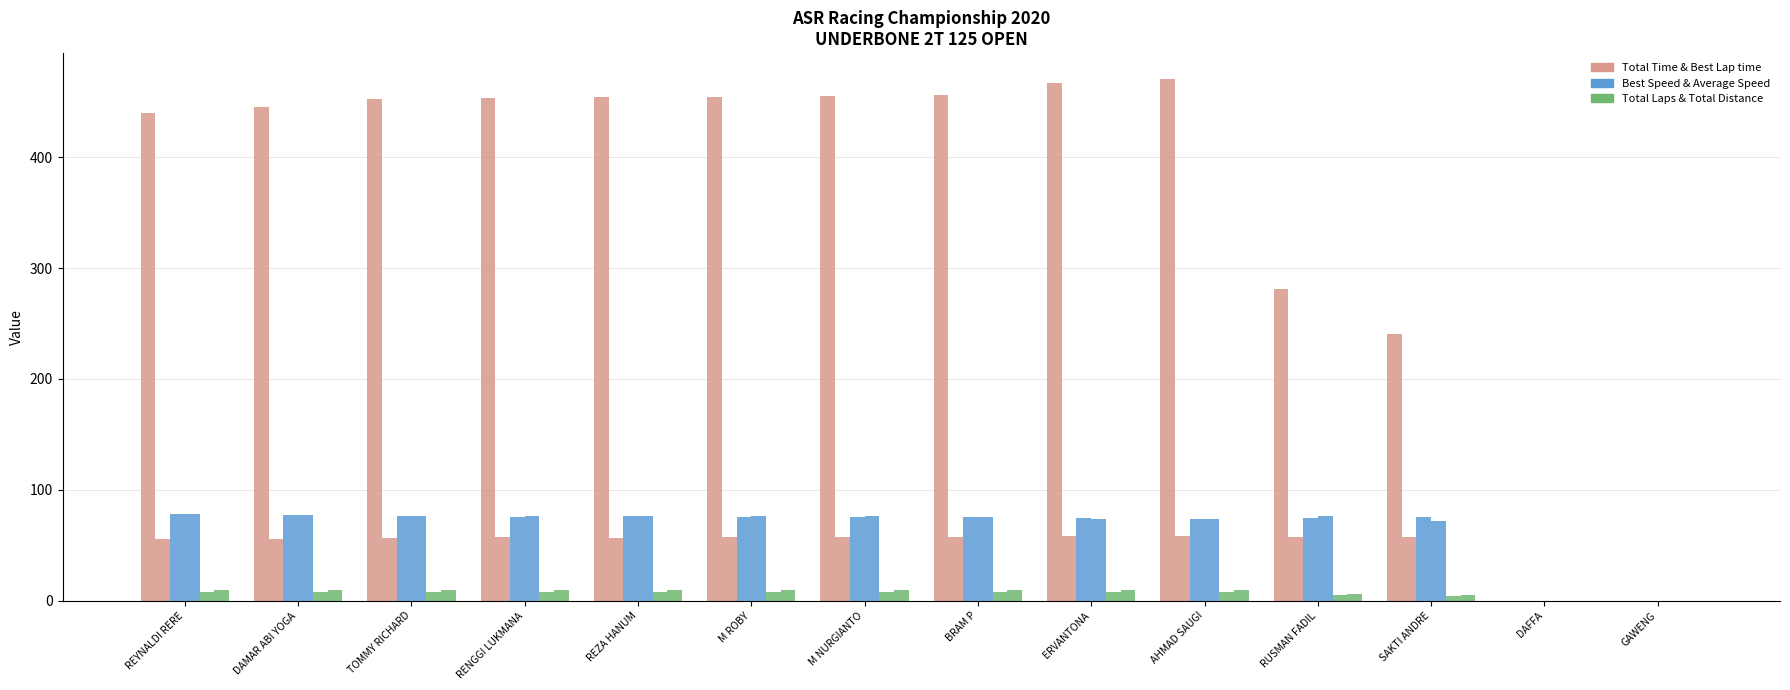

Count the number of categories in the chart.

14